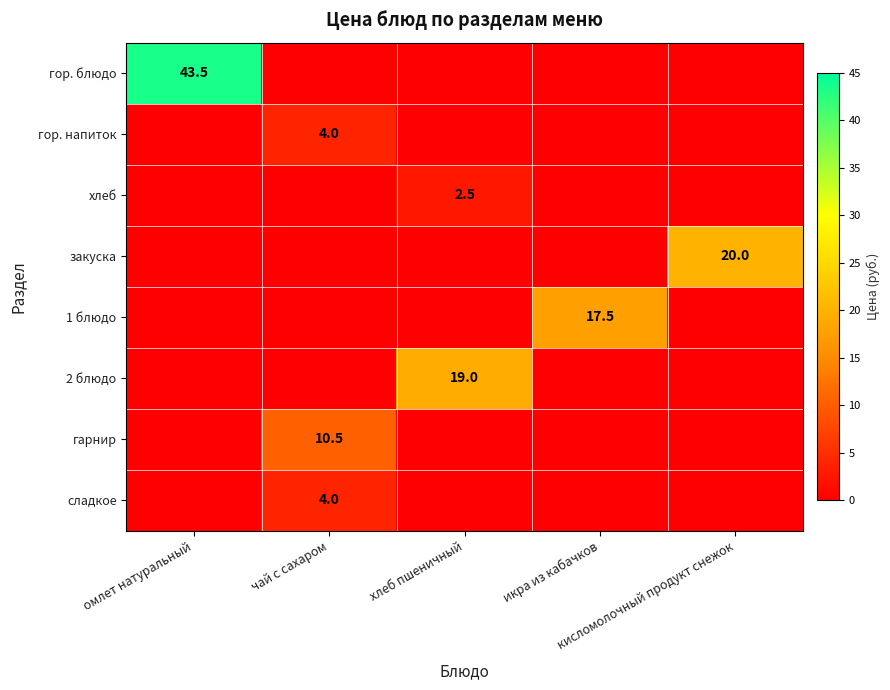

Rank the categories by гарнир value from lowest to highest.

омлет натуральный, хлеб пшеничный, икра из кабачков, кисломолочный продукт снежок, чай с сахаром